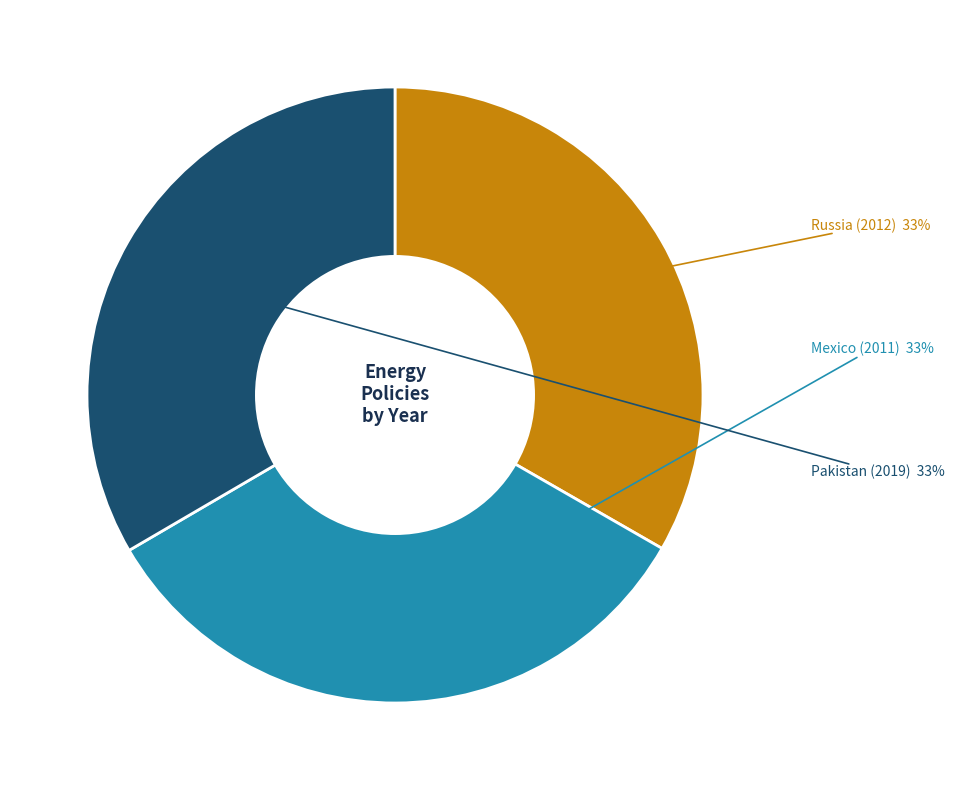

How many segments does this pie chart have?

3